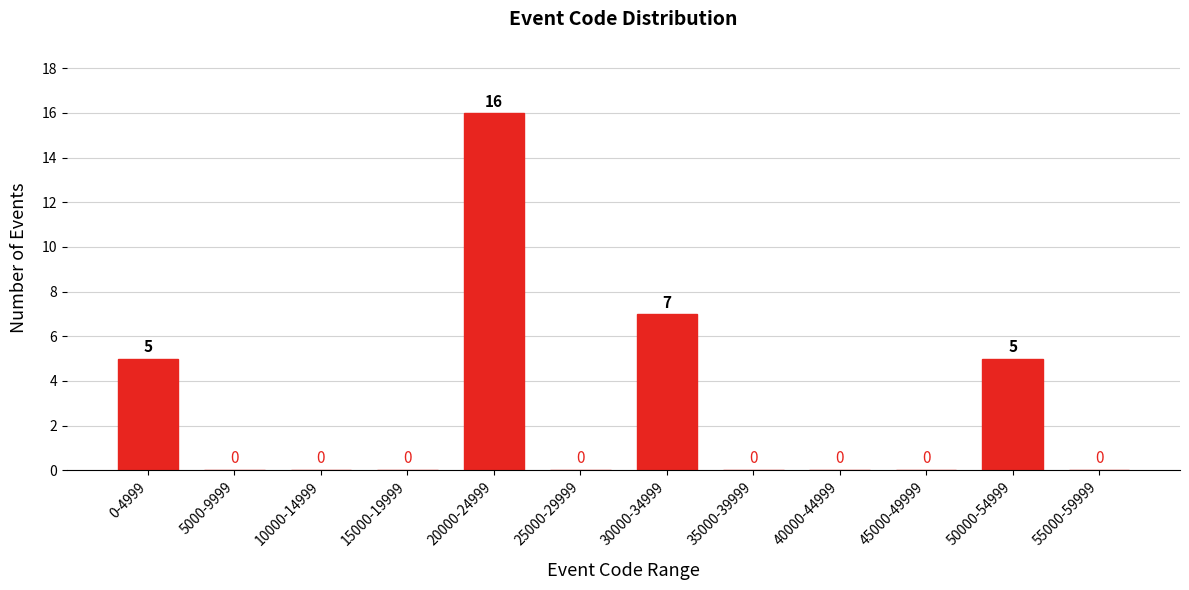

Reading left to right, what are all the values shown in this chart?

0-4999=5	5000-9999=0	10000-14999=0	15000-19999=0	20000-24999=16	25000-29999=0	30000-34999=7	35000-39999=0	40000-44999=0	45000-49999=0	50000-54999=5	55000-59999=0